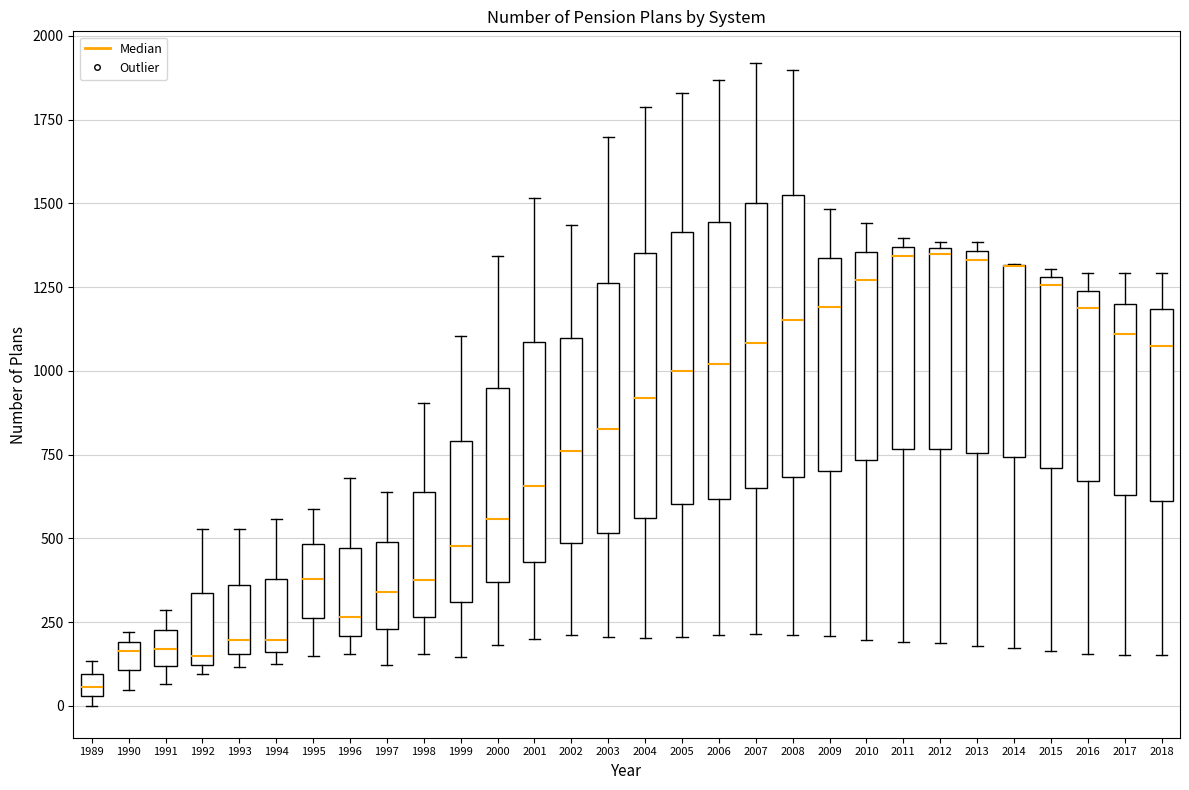

Where does the upper whisker of the box at x = 2006 end on the y-axis? The values are not printed on the chart, so give them approximately, as read against the axis.

1850